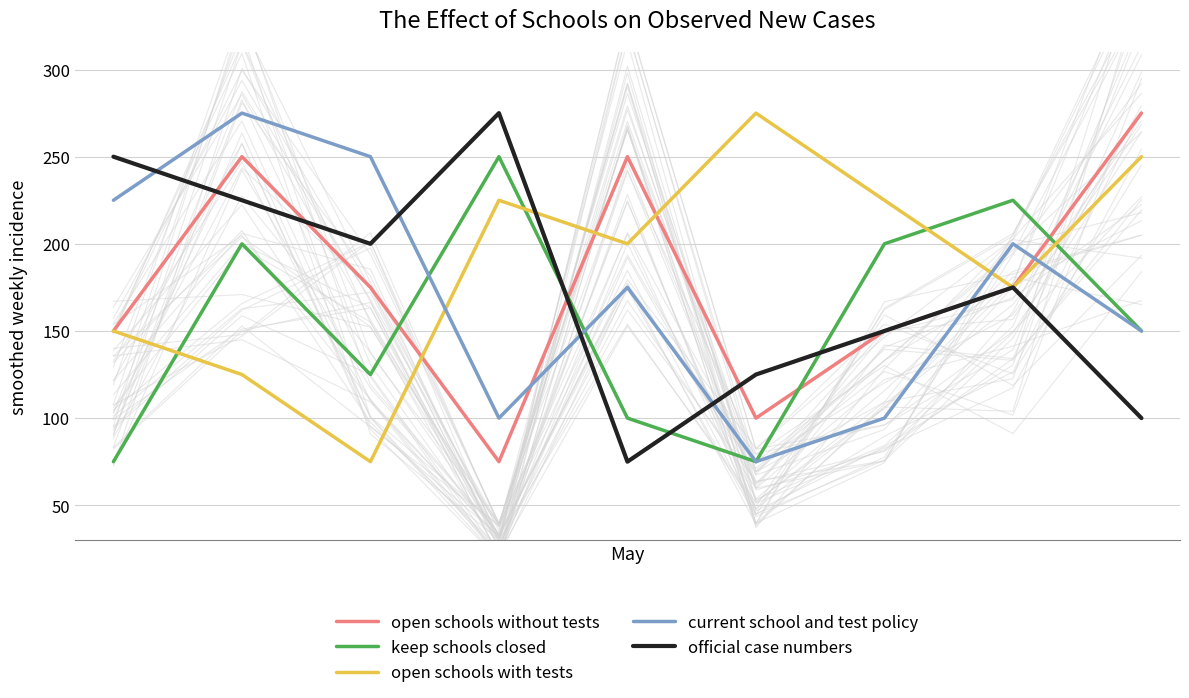

What is the total value across all series at 6?

825